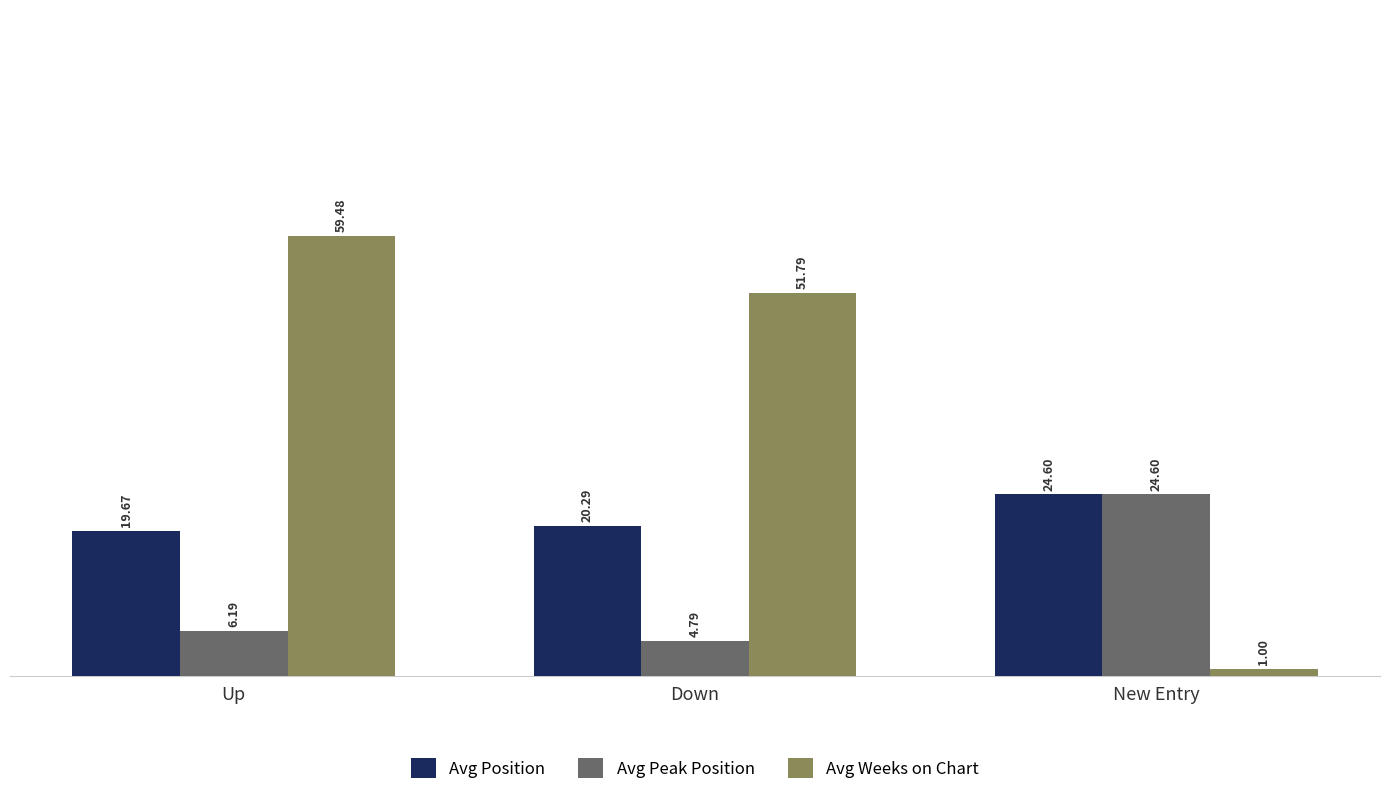

Where is Avg Peak Position nearest to the value 14?

Up